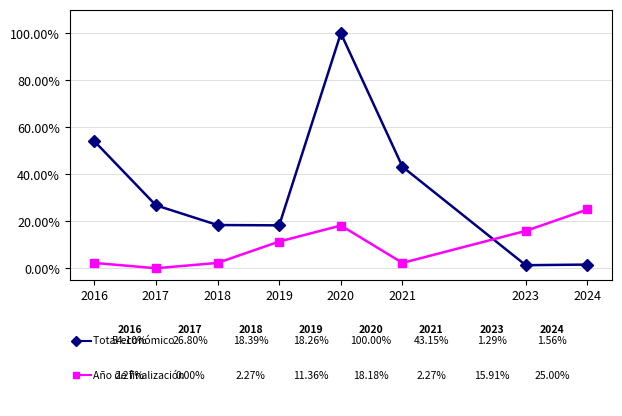

Reading left to right, extract all data points from this chart.

Total económico: 0.5	0.3	0.2	0.2	1.0	0.4	0.0	0.0
Año de finalización: 0.0	0.0	0.0	0.1	0.2	0.0	0.2	0.2